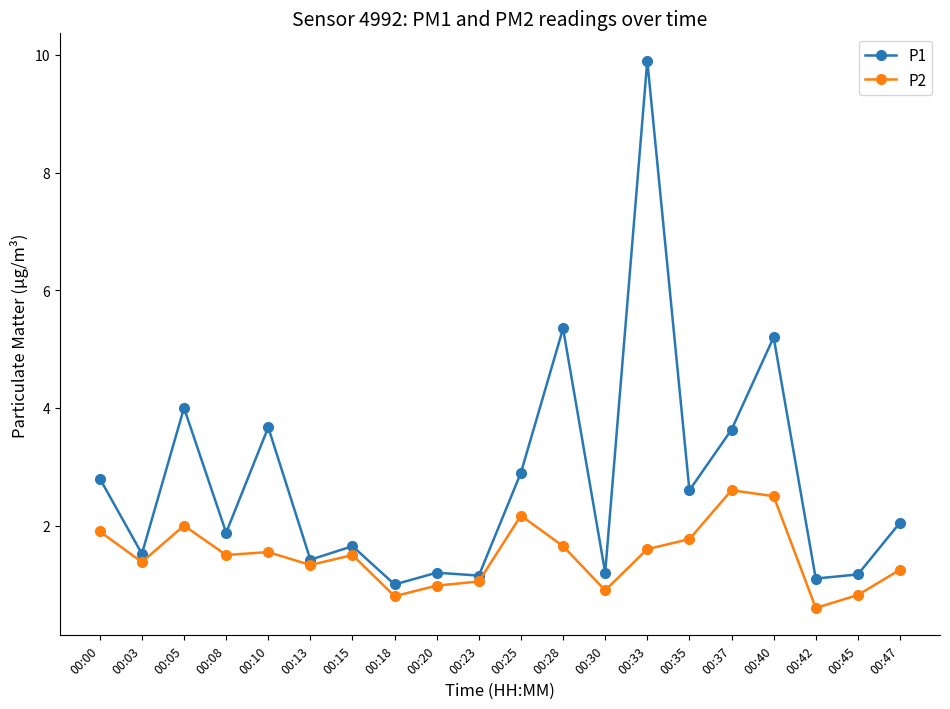

Is the value of P2 at 00:15 greater than the value of P1 at 00:00?

No